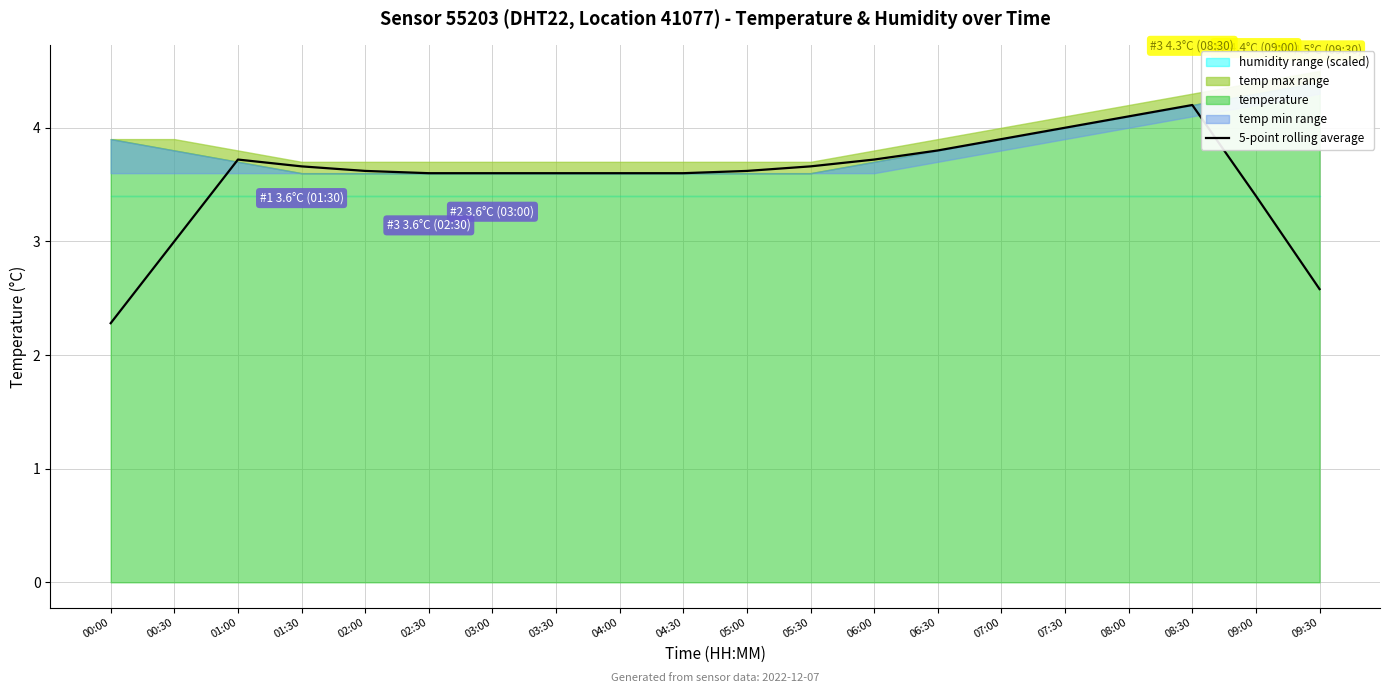

True or false: the data shows 3.9 at 07:00.

True